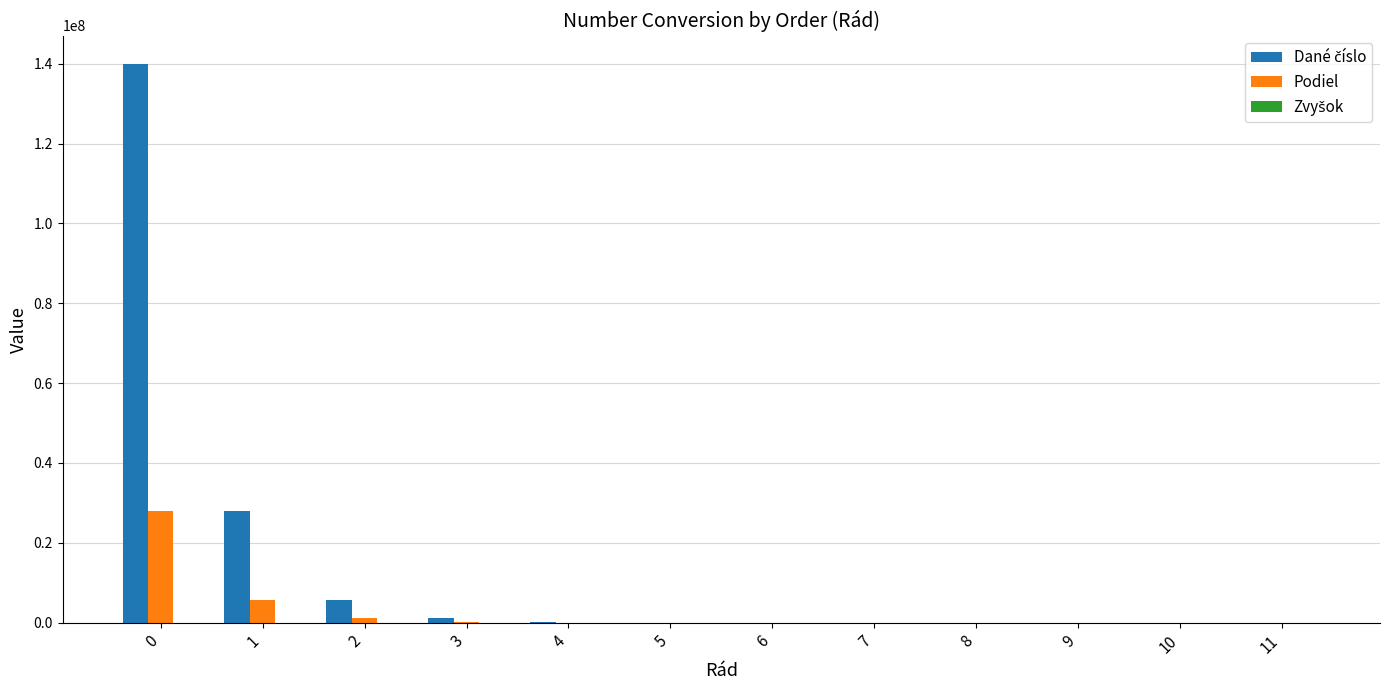

What is the maximum value shown in the chart?

140048579